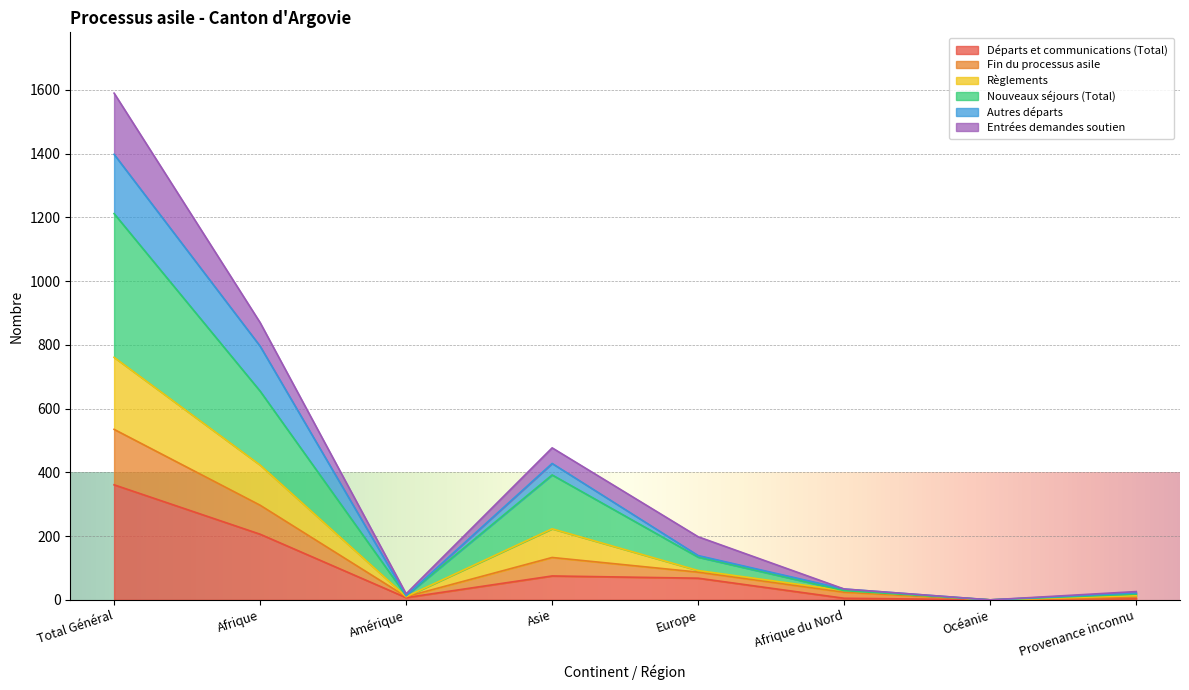

Which category has the lowest value in the Fin du processus asile series?

Océanie